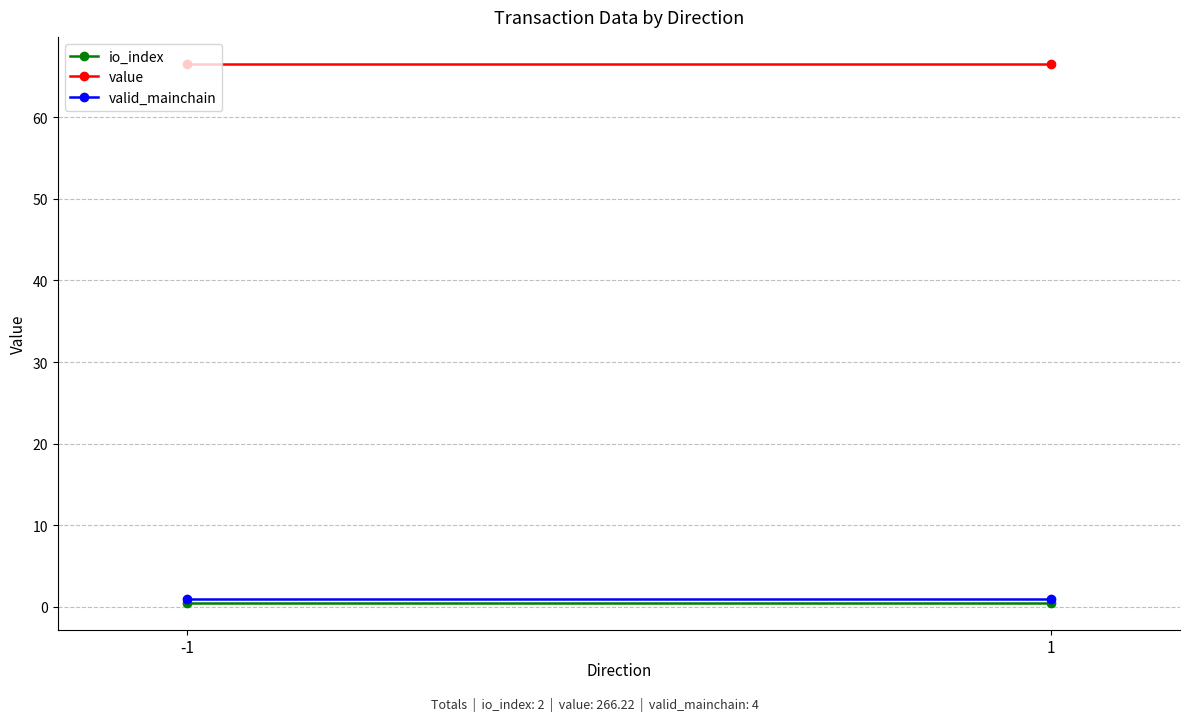

At which category does the chart reach its minimum across all series?

-1